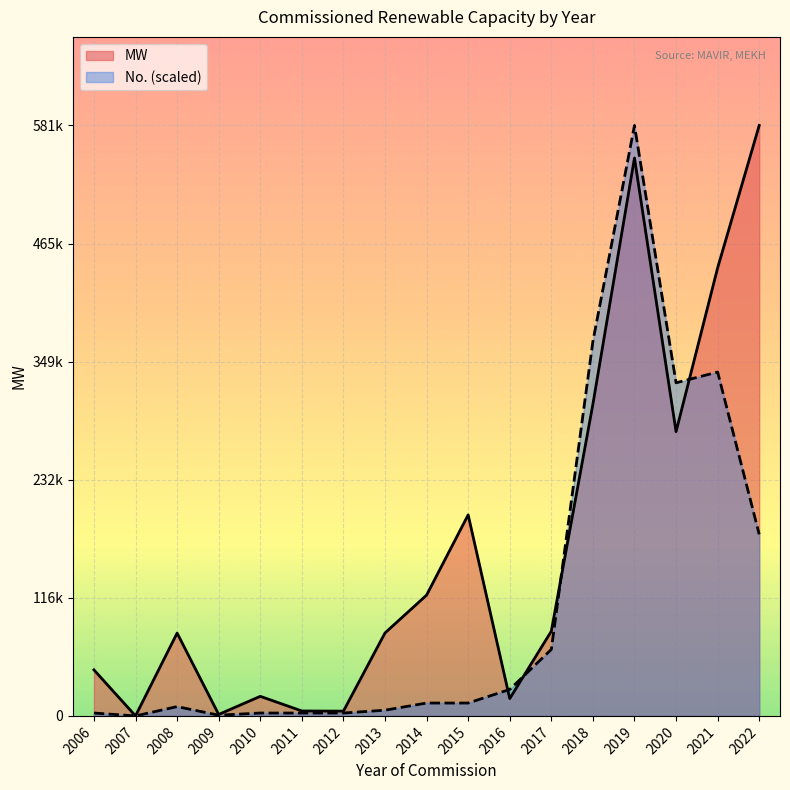

List the series in order of their overall mean, highest first.

MW, No. (scaled)